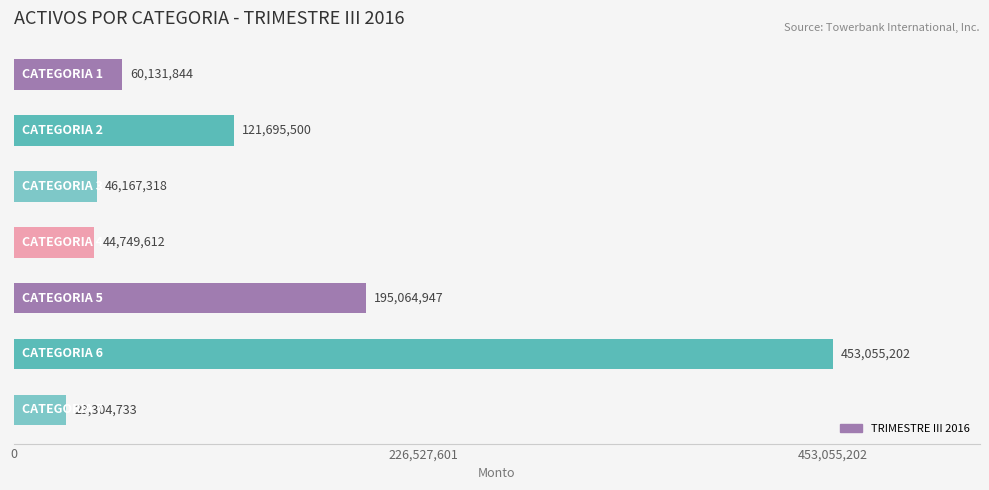

What is the smallest value displayed?

29304732.9